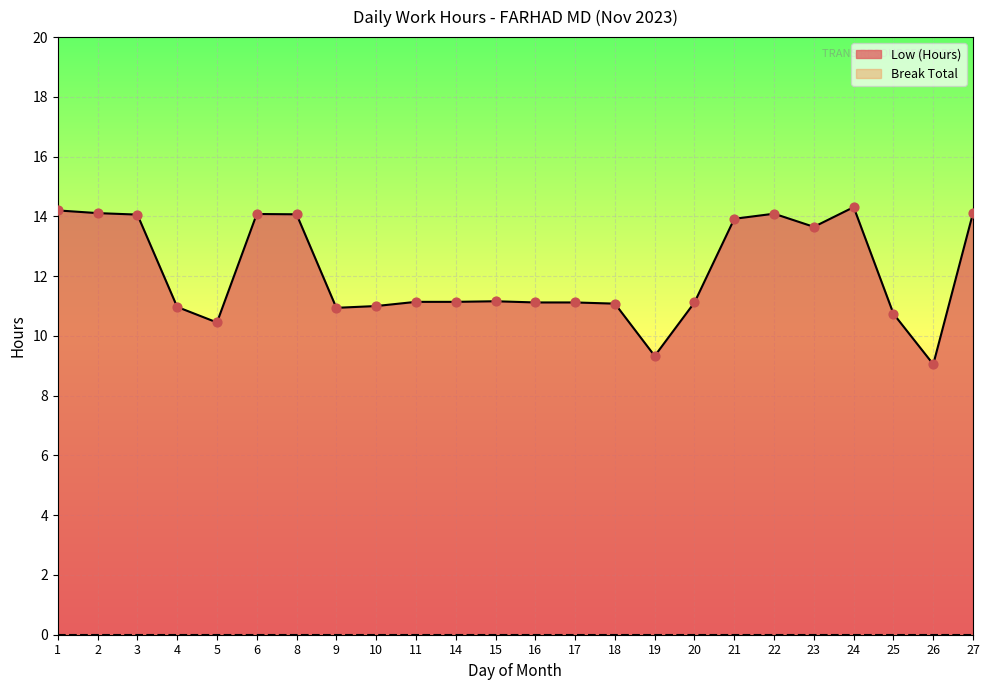

What is the ratio of the value at 26 to the value at 9?

0.8